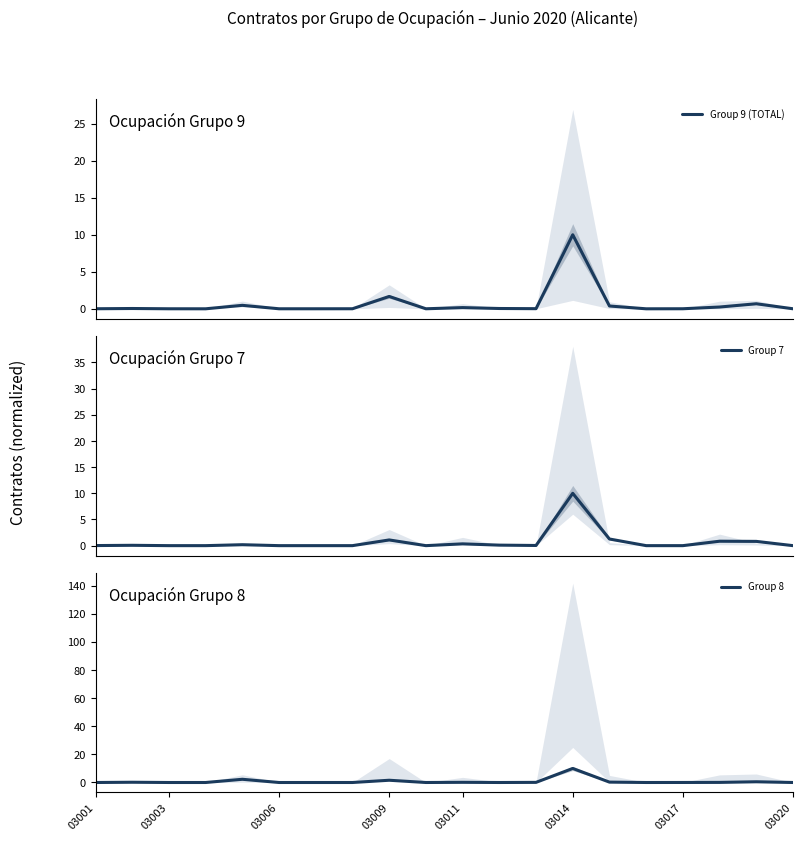

What is the maximum value for Group 9 (TOTAL)?

10.0